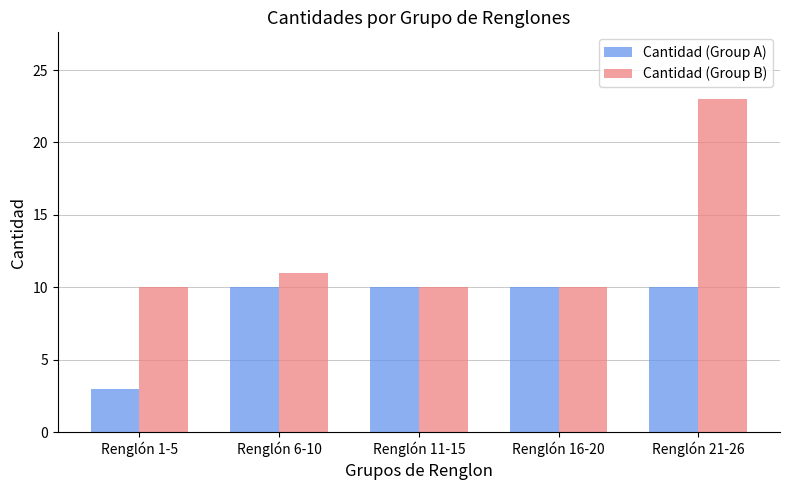

Between Renglón 11-15 and Renglón 21-26, which series saw the biggest shift?

Cantidad (Group B)